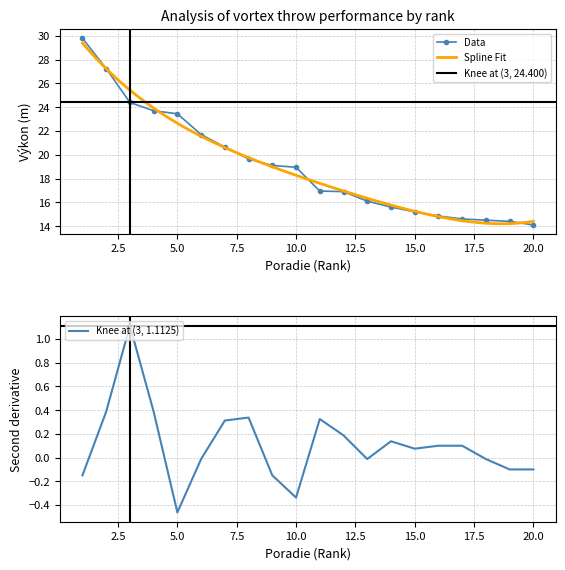

What is the value of the 20th point from the left?

14.1